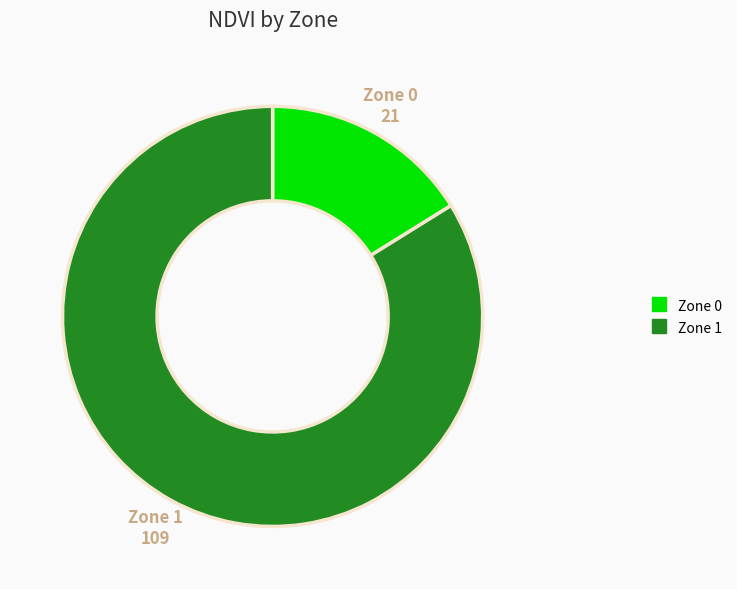

Which category accounts for the majority?

Zone 1